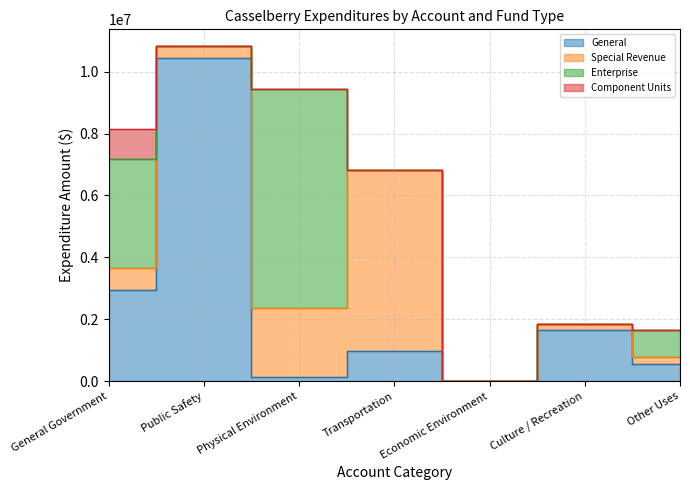

What is the minimum value for Special Revenue?

315